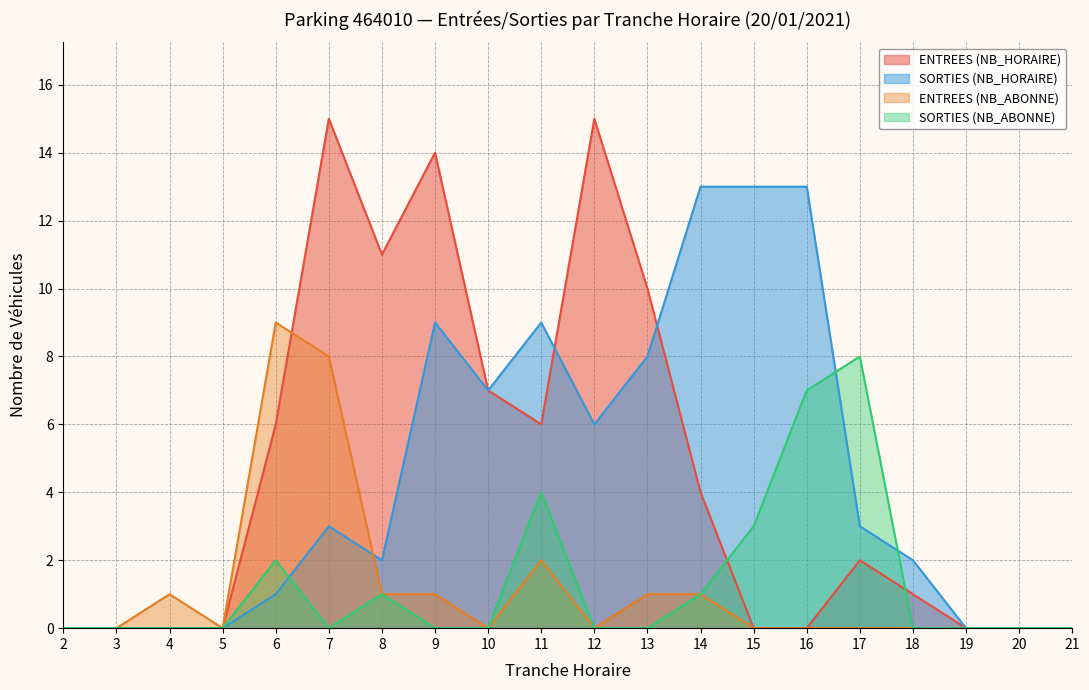

Which series changed the most between 8 and 13?

SORTIES (NB_HORAIRE)